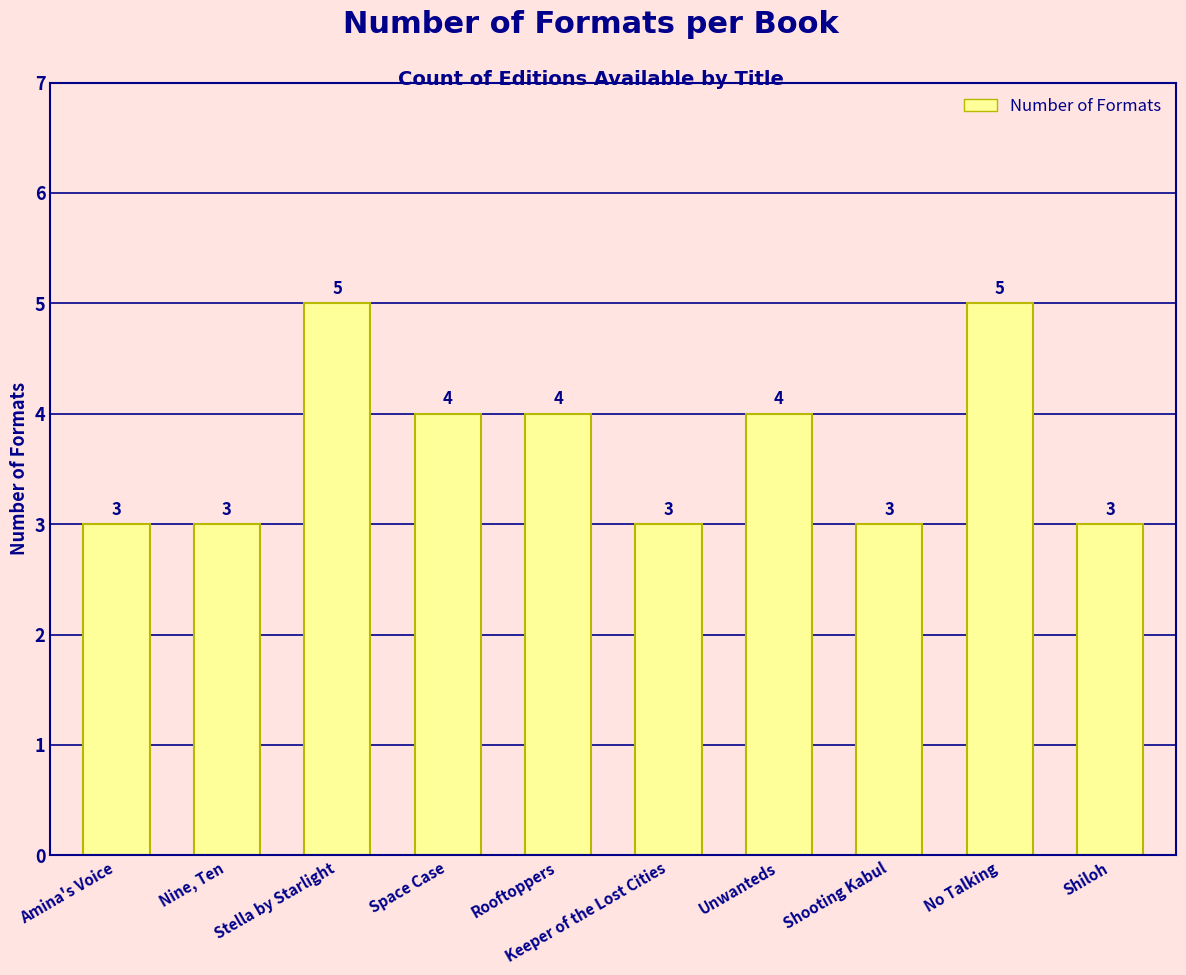

Reading left to right, what are all the values shown in this chart?

3	3	5	4	4	3	4	3	5	3